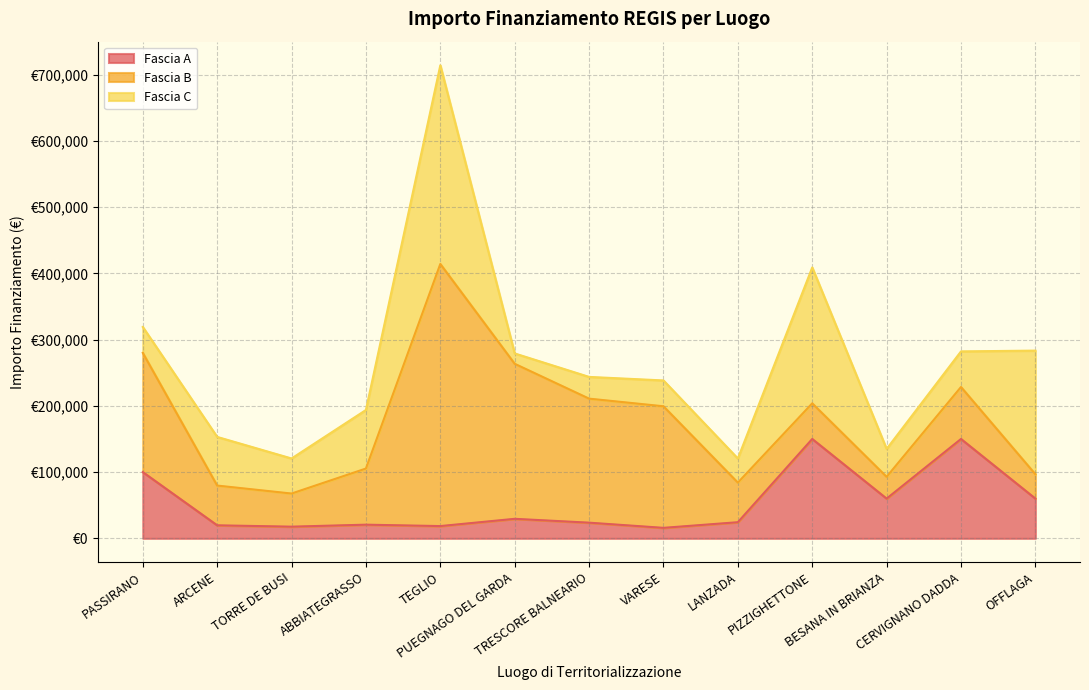

What is the smallest value displayed?

15630.6